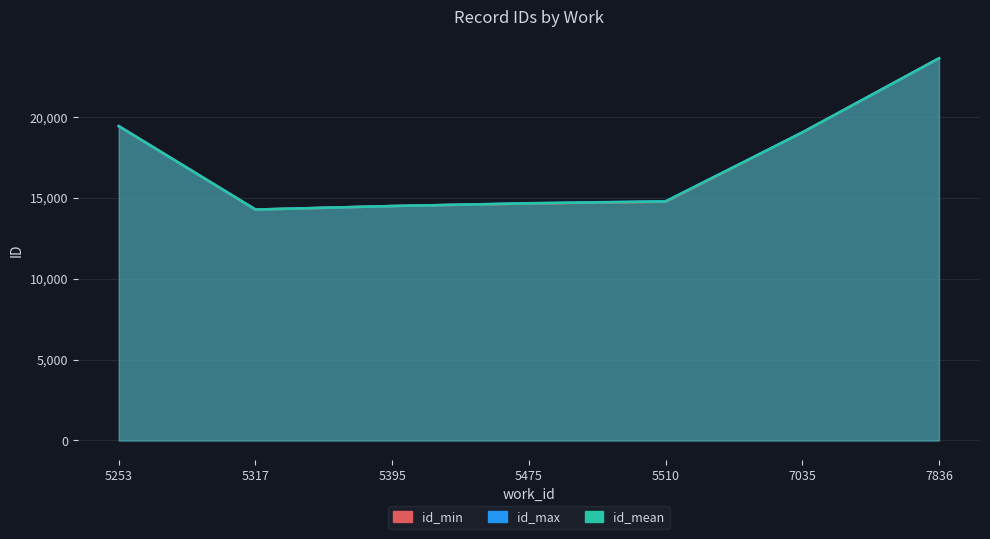

Reading left to right, transcribe all the data shown in this chart.

id_min: 5253=19416.0	5317=14263.0	5395=14483.0	5475=14638.0	5510=14747.0	7035=19029.0	7836=23608.0
id_max: 5253=19416.0	5317=14270.0	5395=14483.0	5475=14661.0	5510=14780.0	7035=19029.0	7836=23608.0
id_mean: 5253=19416.0	5317=14266.5	5395=14483.0	5475=14649.5	5510=14763.5	7035=19029.0	7836=23608.0